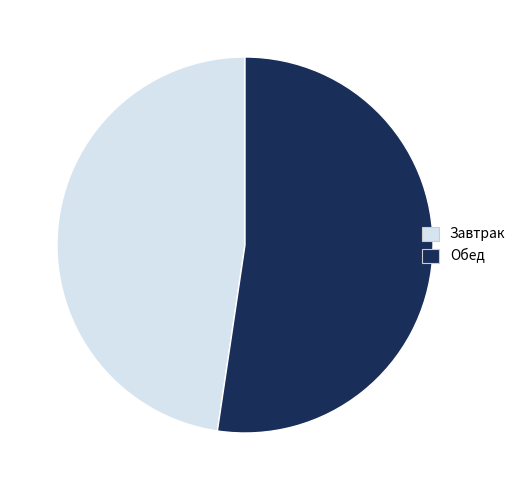

How many segments does this pie chart have?

2